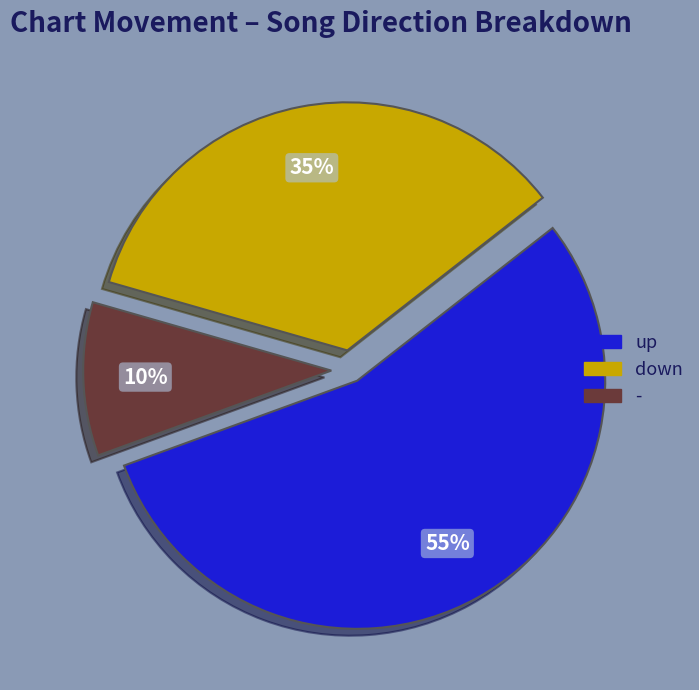

Is it true that - is 10% of the pie?

True